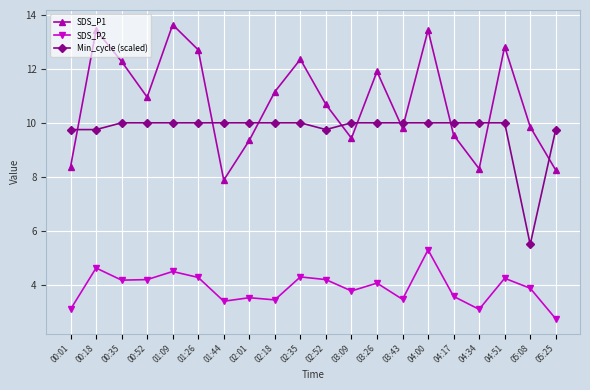

True or false: SDS_P1 has more than 2 points higher than both neighbors.

True